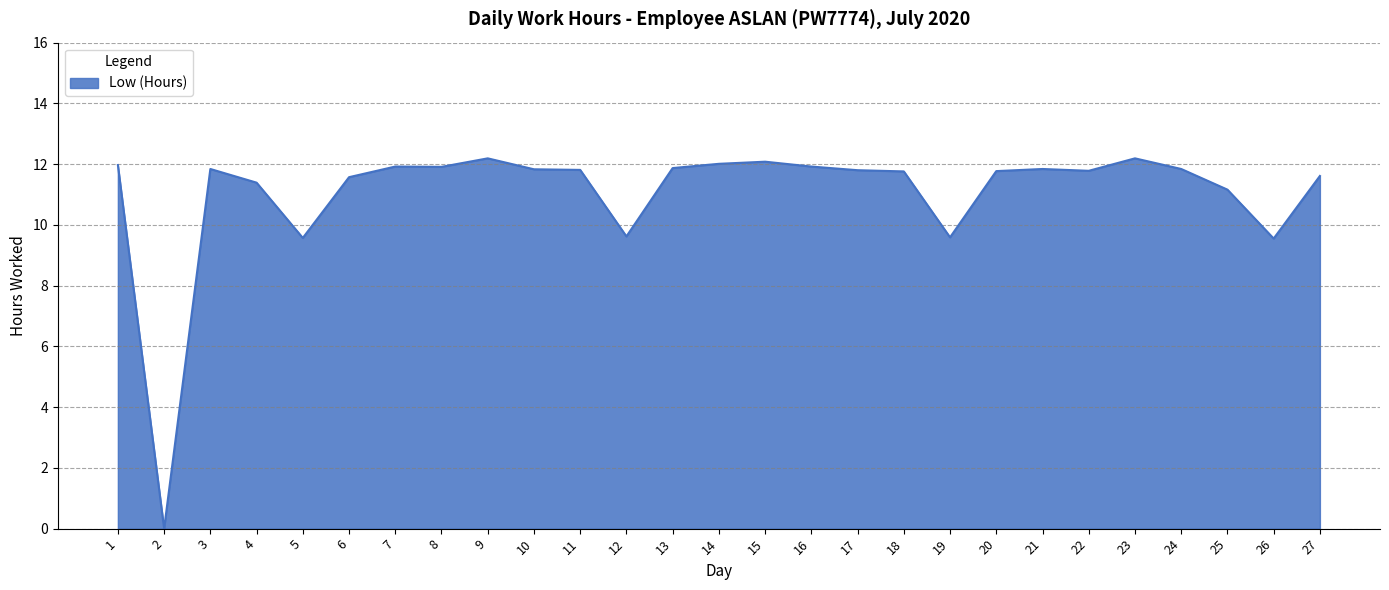

What is the ratio of the value at 13 to the value at 15?

1.0